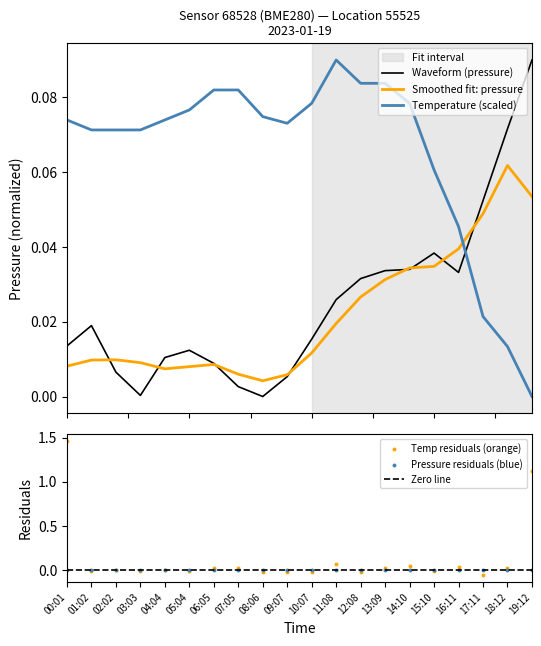

What is the total value across all series at 12:08?

0.1